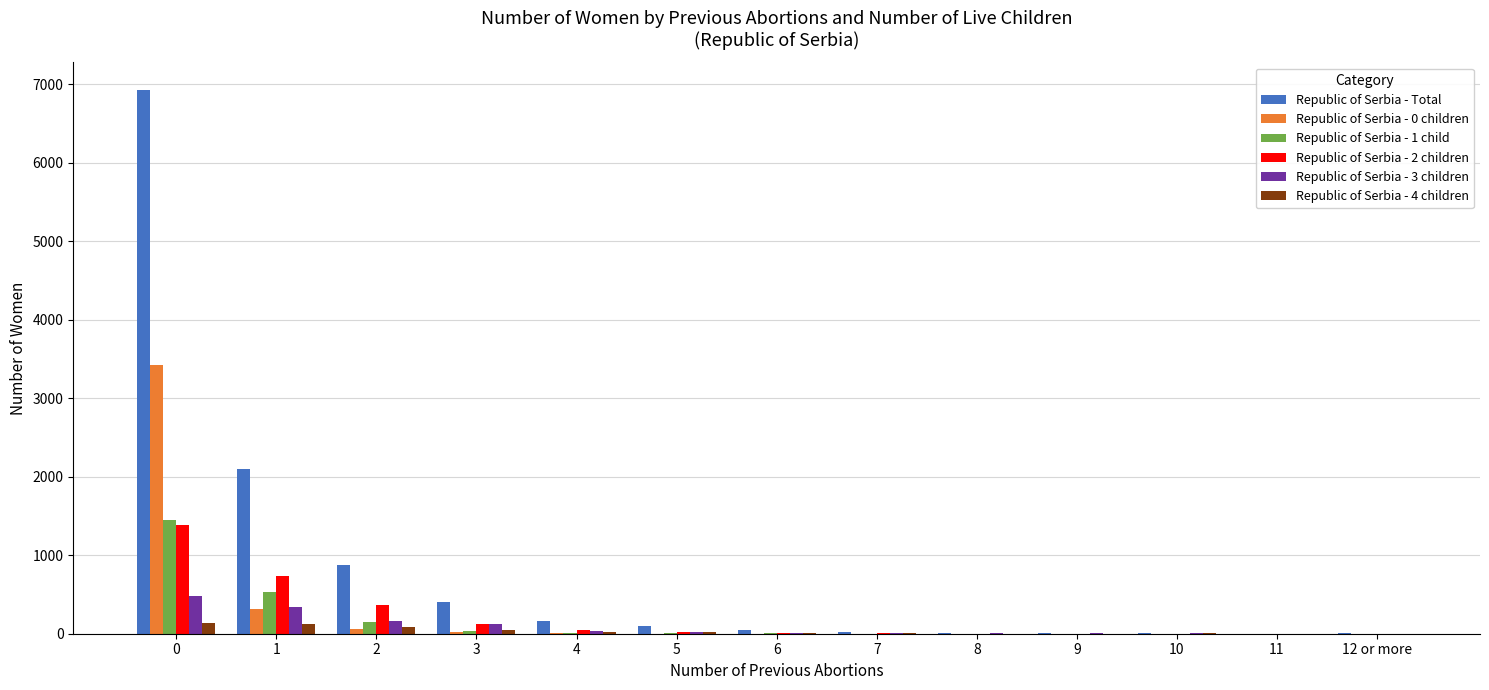

The Republic of Serbia - 0 children series shows 3424 at 0. True or false?

True